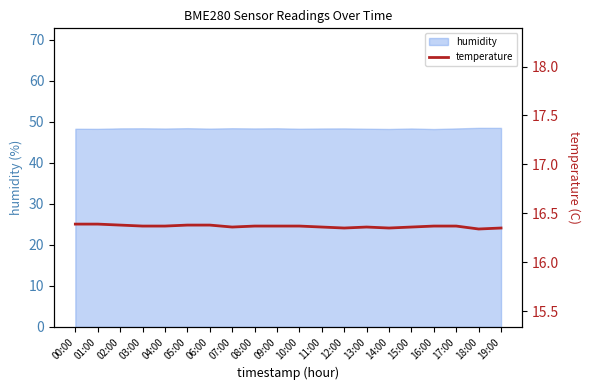

The chart shows a value of 16.4 at 06:00. True or false?

True